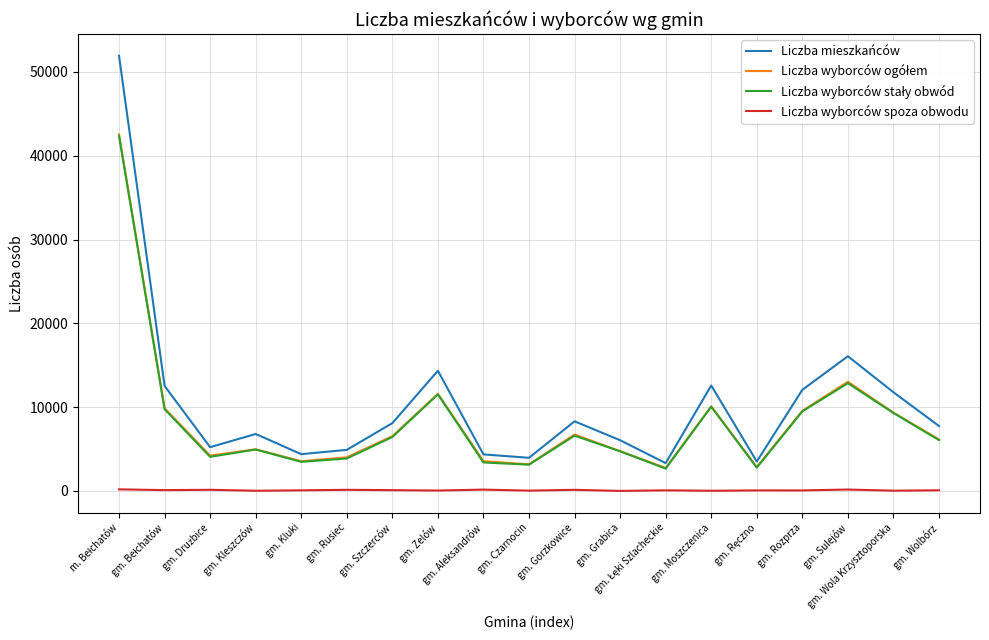

Which series has the widest spread of values?

Liczba mieszkańców